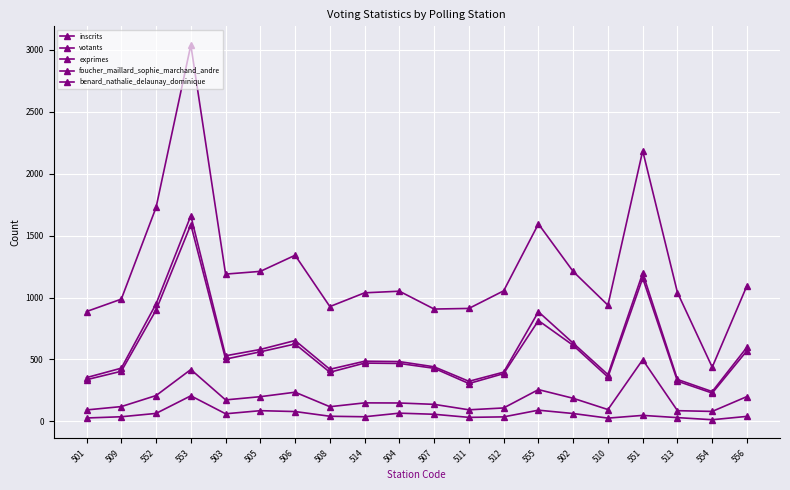

Rank the series at 555 from lowest to highest value.

benard_nathalie_delaunay_dominique, foucher_maillard_sophie_marchand_andre, exprimes, votants, inscrits